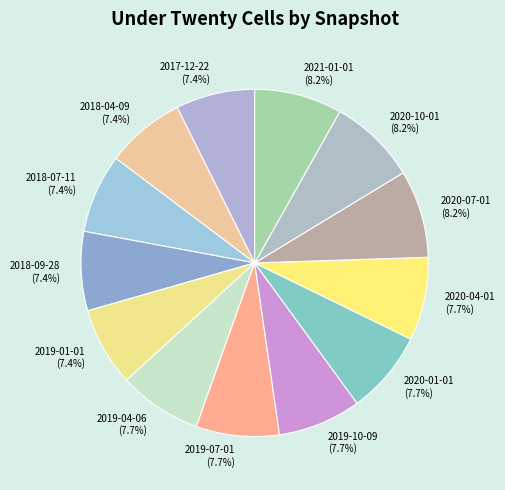

Is the sum of 2020-10-01 (8.2%) and 2019-04-06 (7.7%) greater than half?

No